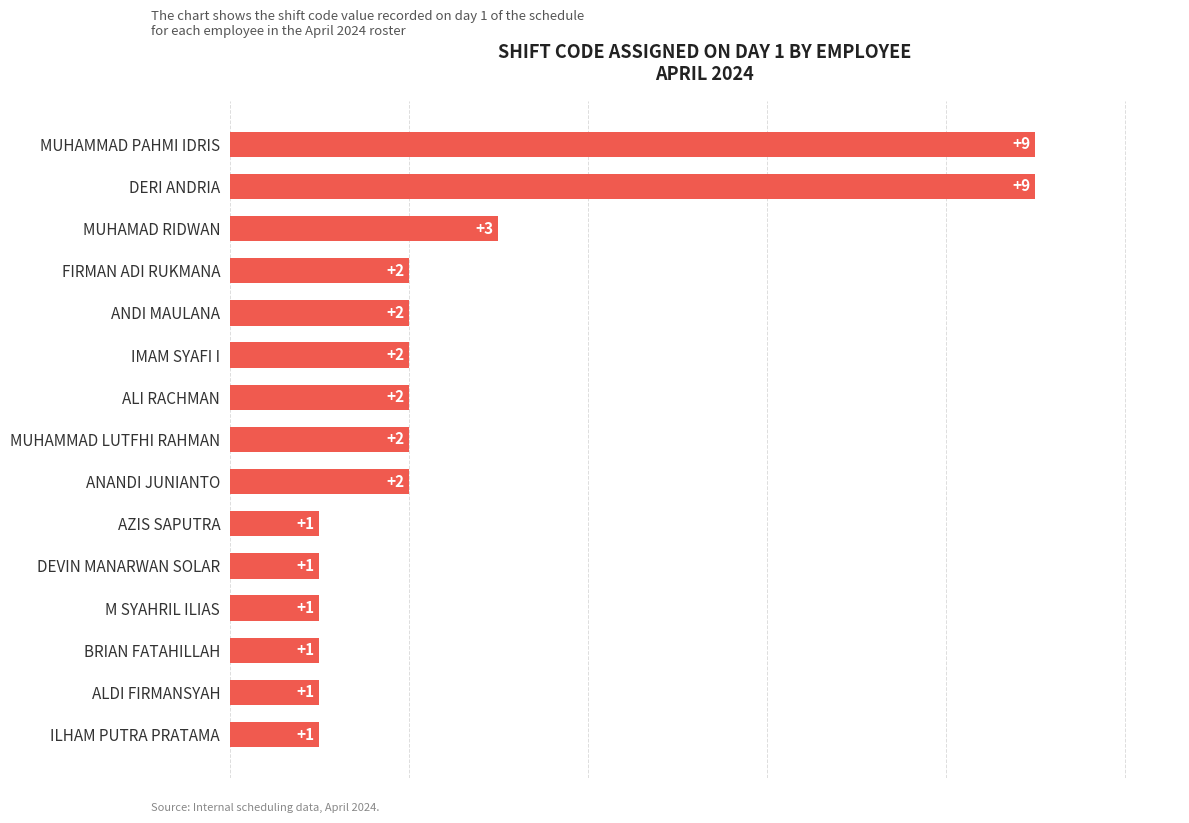

How many data points are less than 2?

6